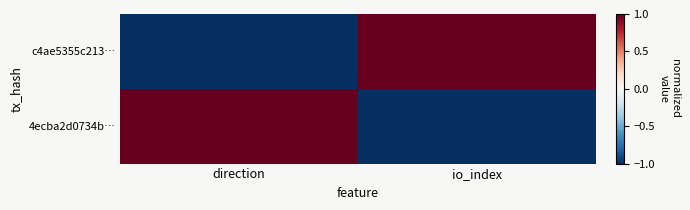

Which has a higher value, direction or io_index?

io_index